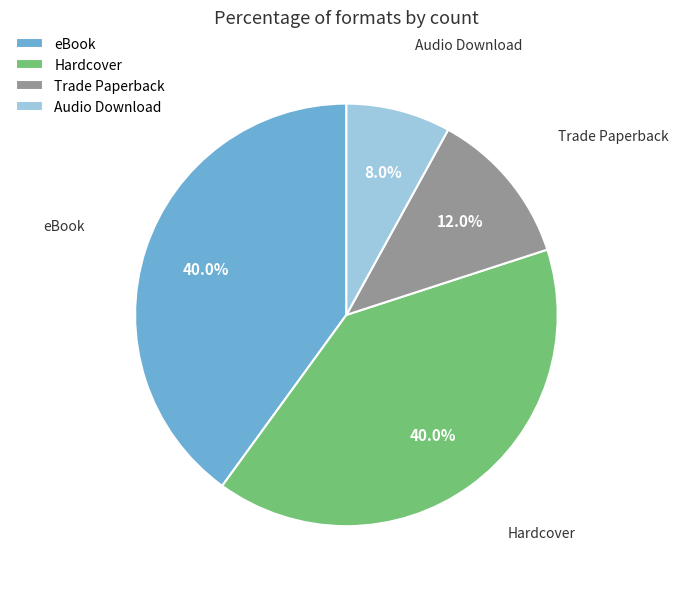

To the nearest percent, what is the combined percentage of Trade Paperback and eBook?

52%